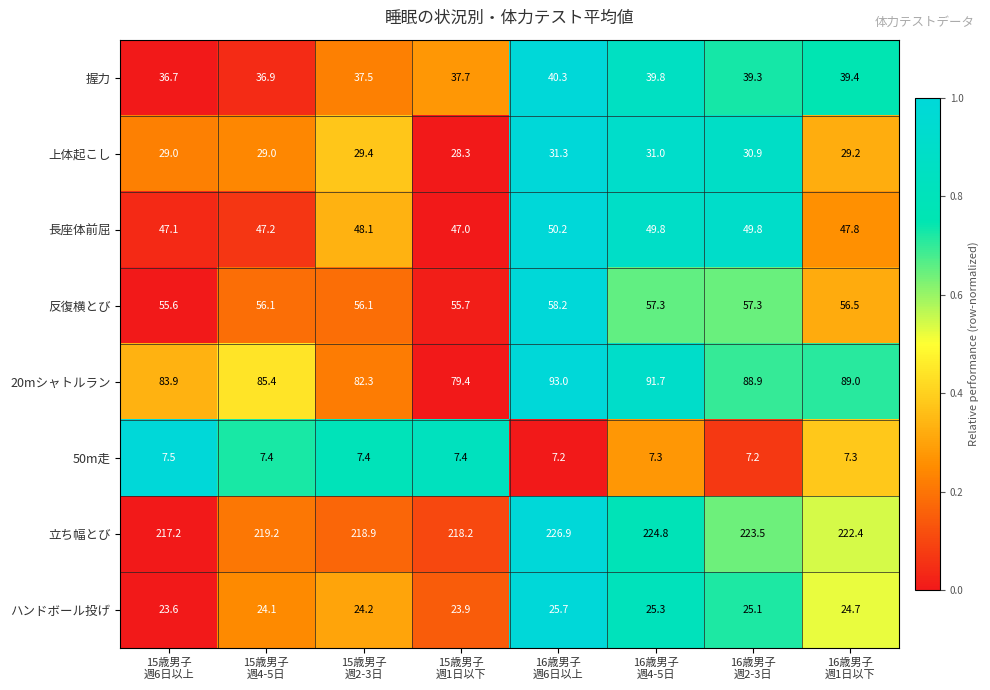

What is the difference between the second highest and minimum values in the 長座体前屈 series?

2.8